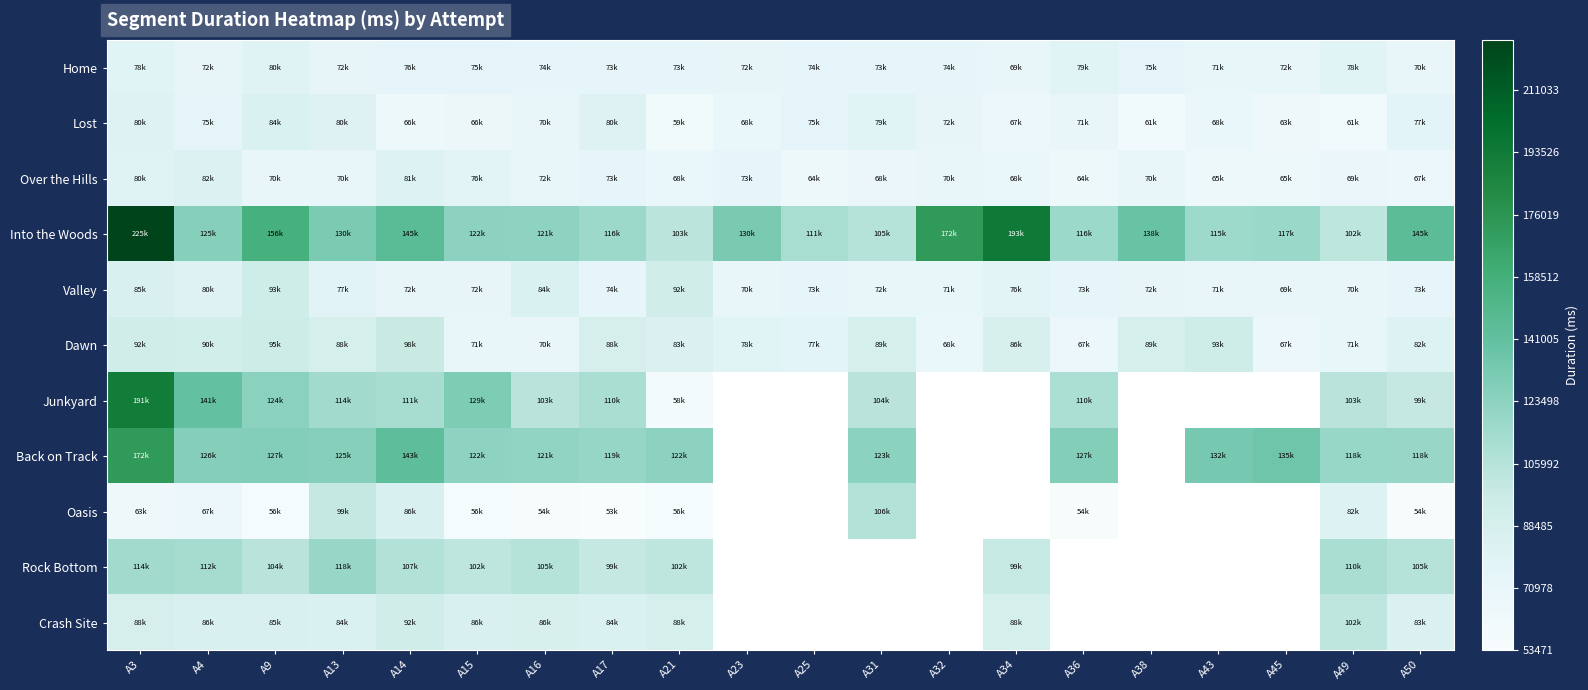

What is the sum of the Into the Woods values at A14 and A15?

268334.0